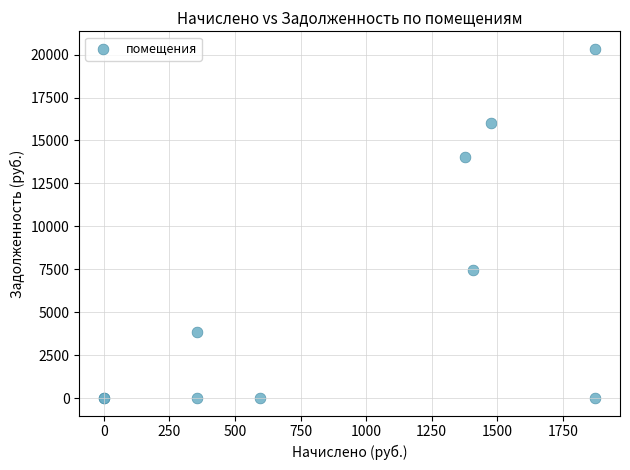

What Y value in the scatter plot is closest to 10169?

7468.1